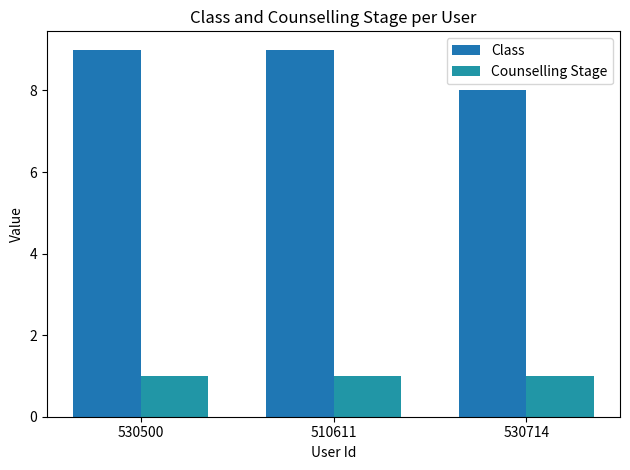

What is the label of the 2nd bar from the right?

510611